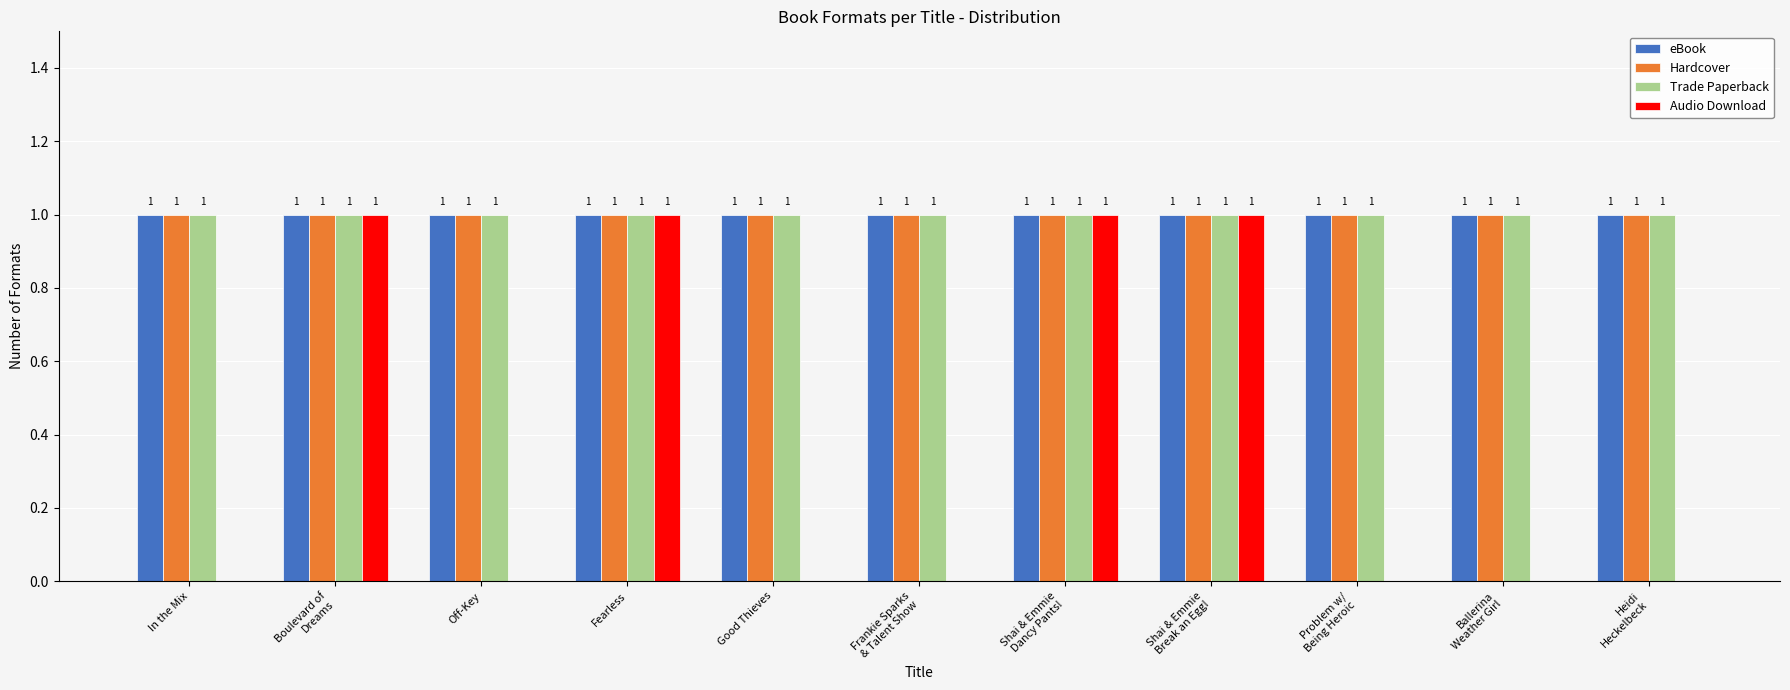

What are all the series names shown in the legend?

eBook, Hardcover, Trade Paperback, Audio Download